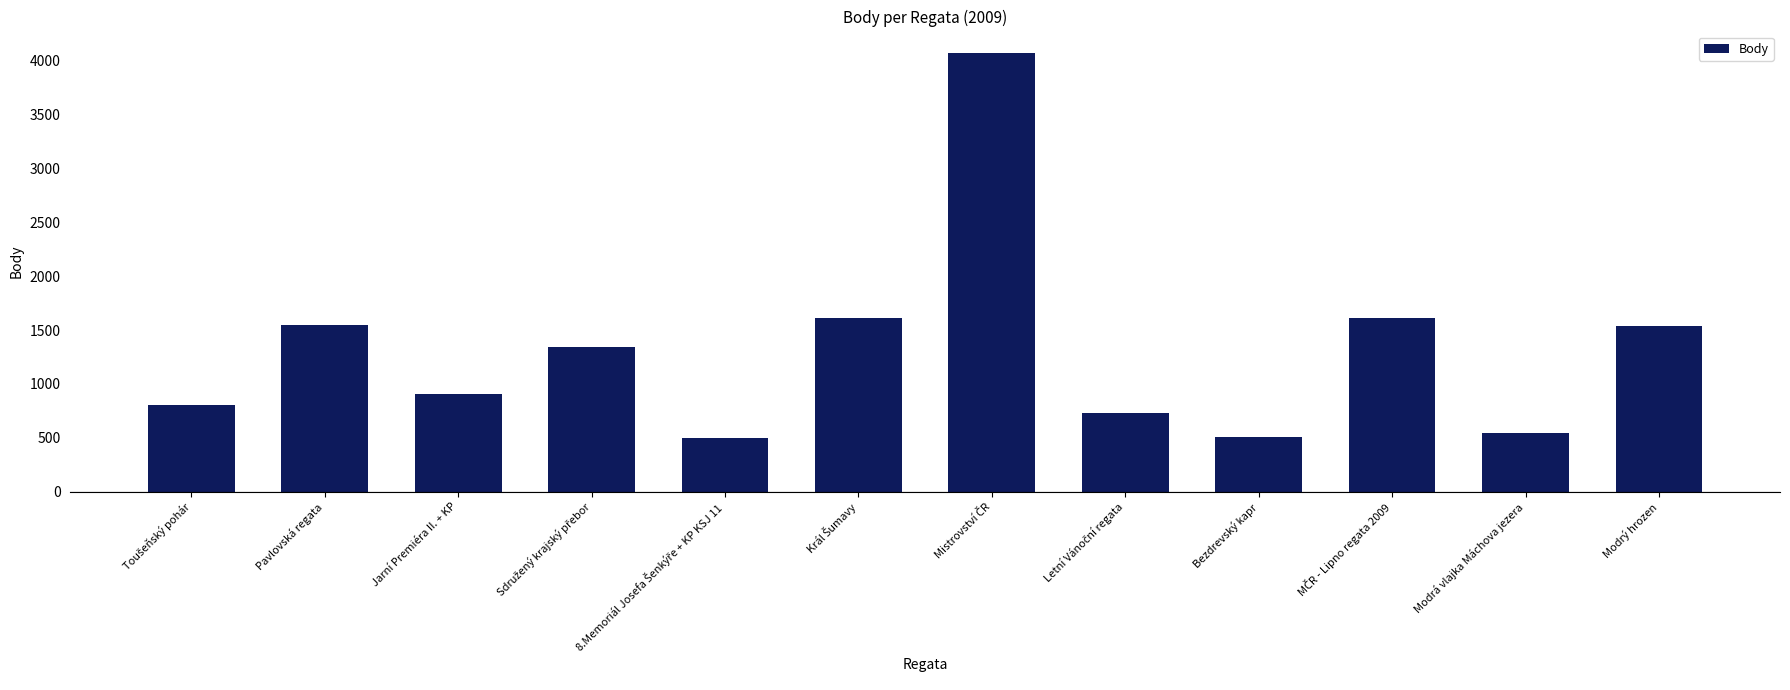

The value at Modrá vlajka Máchova jezera is 541. True or false?

True